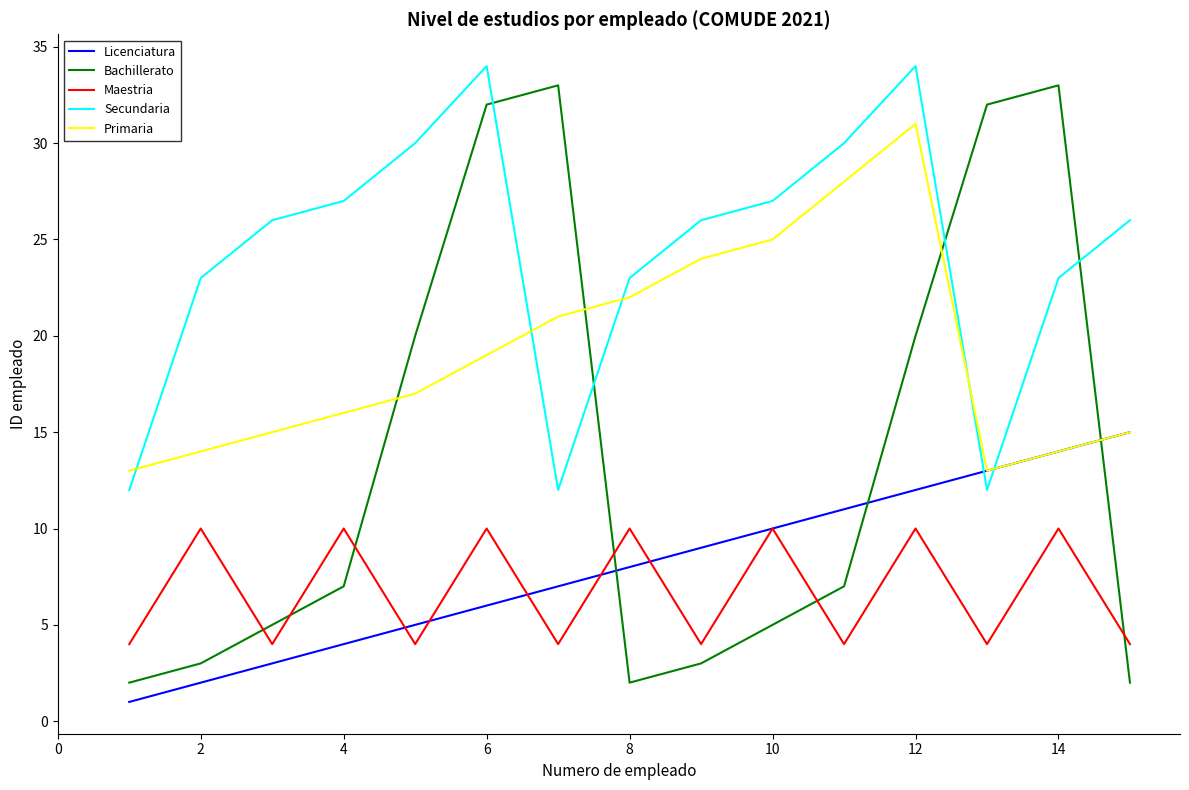

Reading left to right, extract all data points from this chart.

Licenciatura: 1	2	3	4	5	6	7	8	9	10	11	12	13	14	15
Bachillerato: 2	3	5	7	20	32	33	2	3	5	7	20	32	33	2
Maestria: 4	10	4	10	4	10	4	10	4	10	4	10	4	10	4
Secundaria: 12	23	26	27	30	34	12	23	26	27	30	34	12	23	26
Primaria: 13	14	15	16	17	19	21	22	24	25	28	31	13	14	15